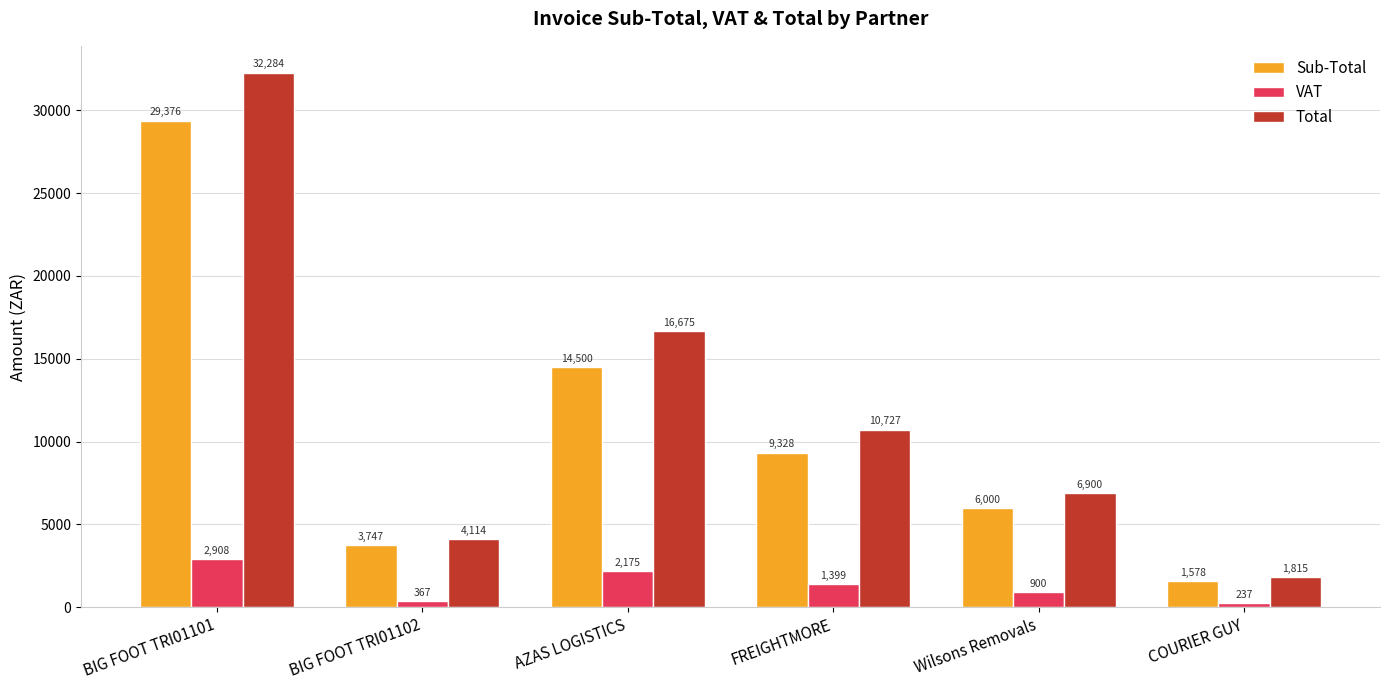

Which series has the largest total across all categories?

Total